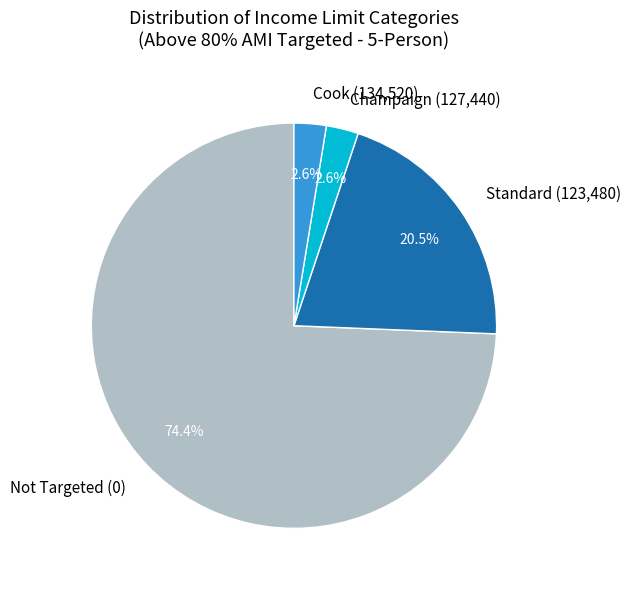

Which category has the biggest portion of the pie?

Not Targeted (0)